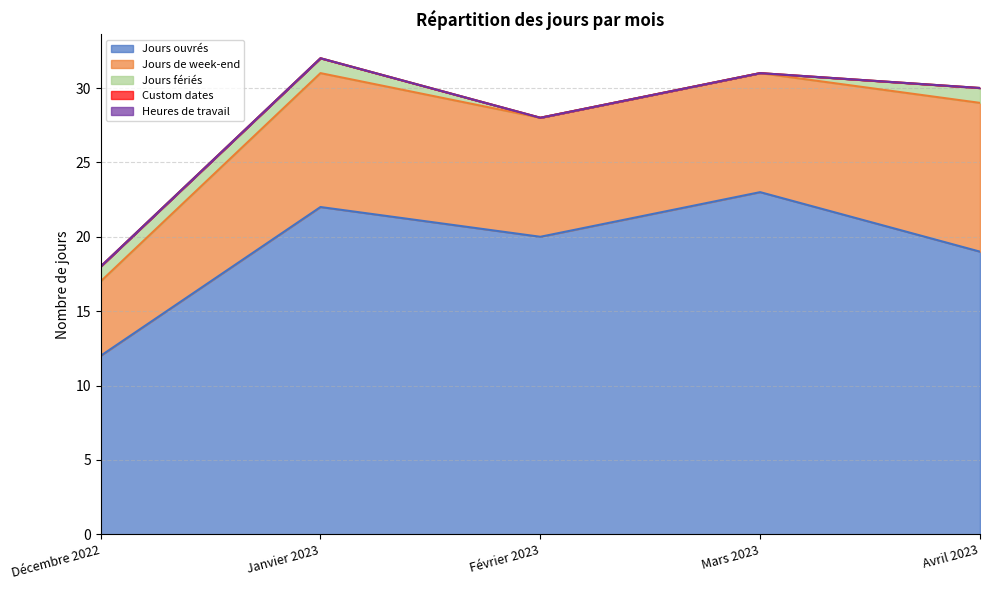

Does the chart have visible grid lines?

Yes